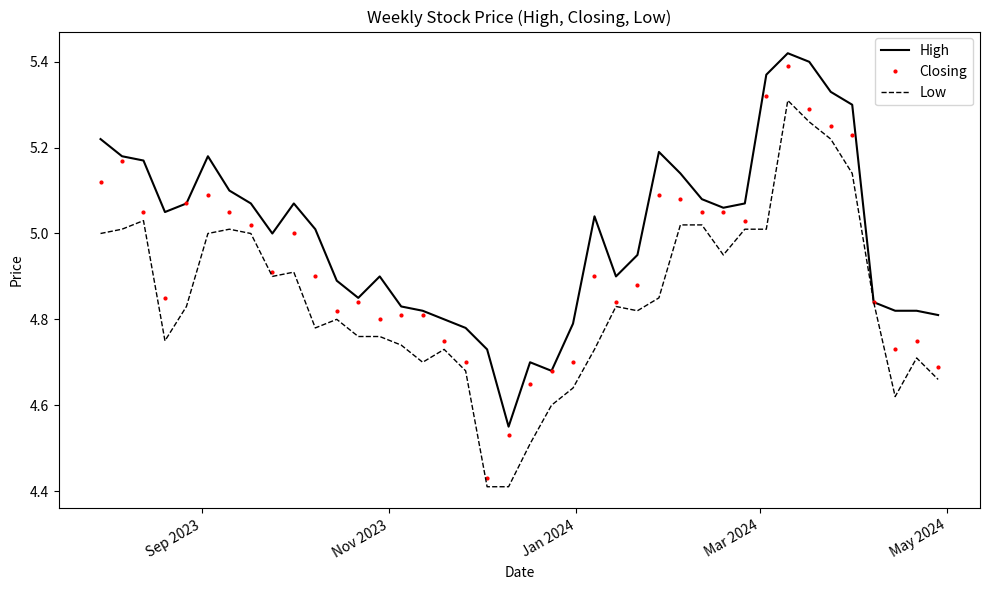

Rank the series by their average value, from lowest to highest.

Low, Closing, High